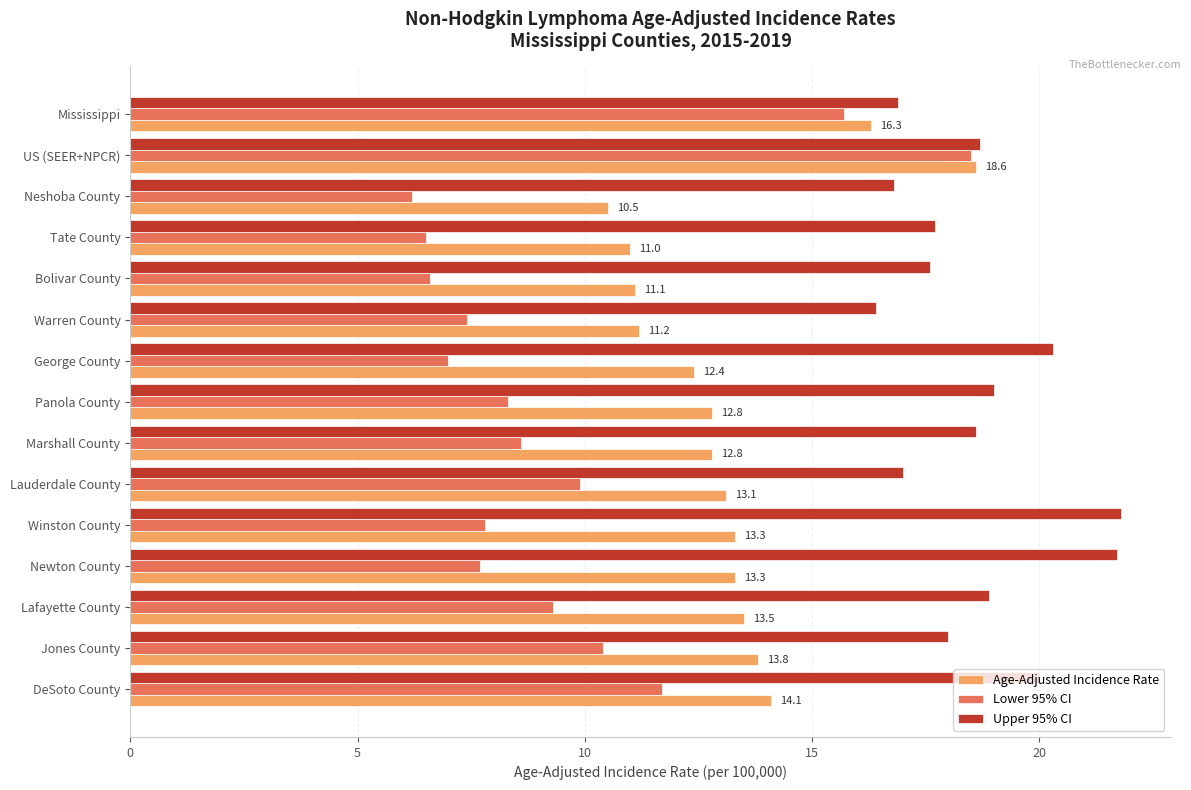

What is the spread (max minus min) of values at Lafayette County?

9.6